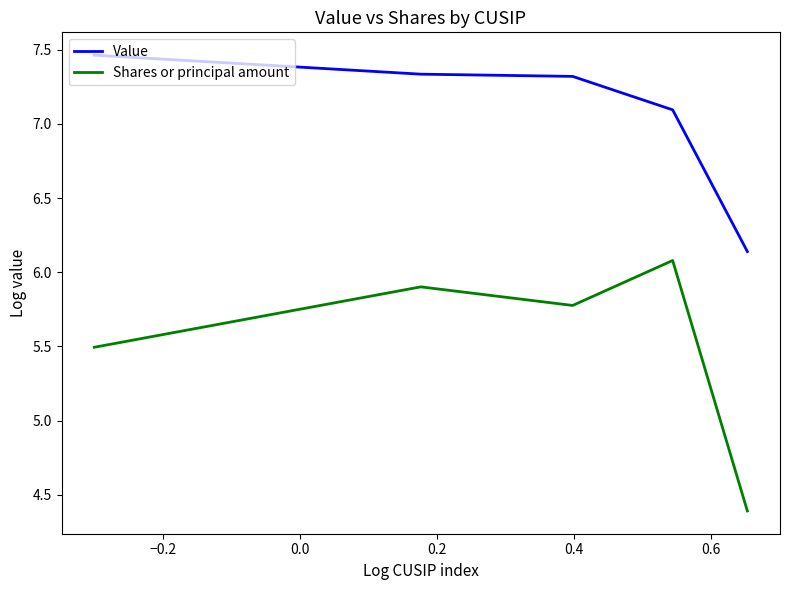

What is the smallest value displayed?

4.4